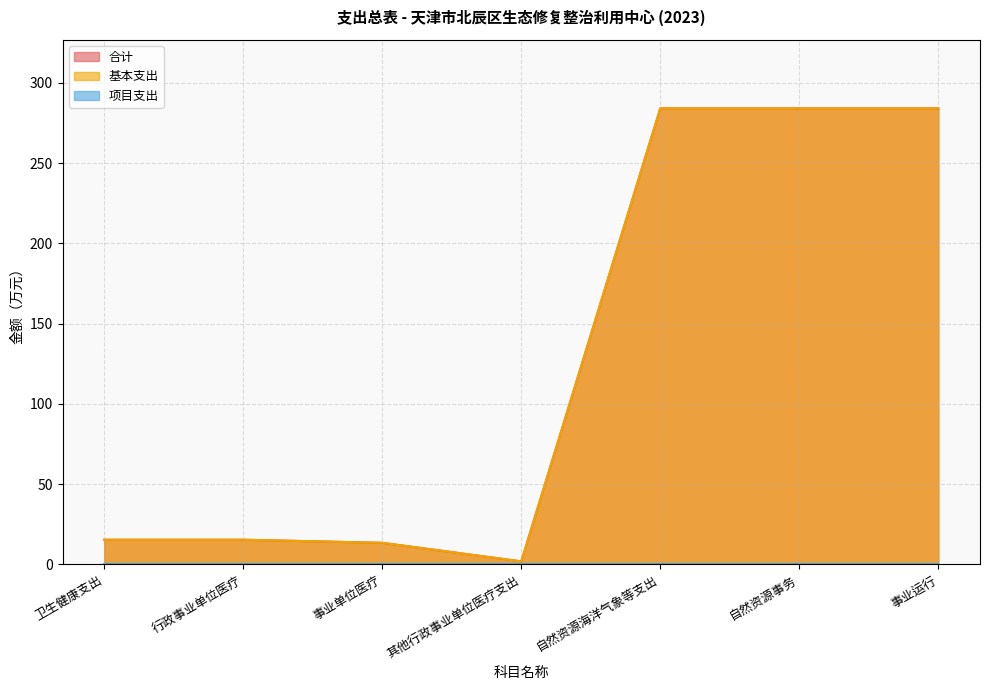

What is the average value of the 合计 series?

128.4